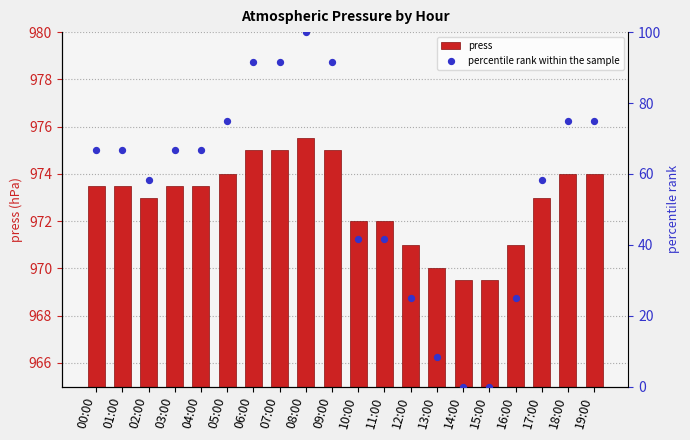

Which series has the largest total across all categories?

press